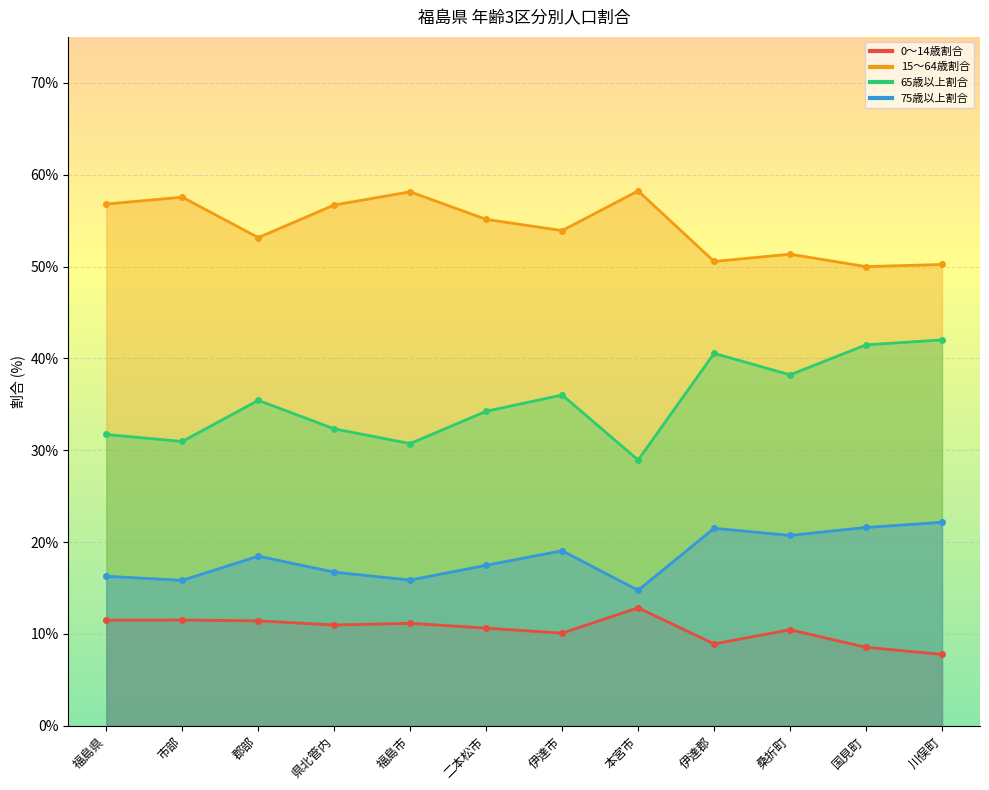

What is the spread (max minus min) of values at 川俣町?

42.5